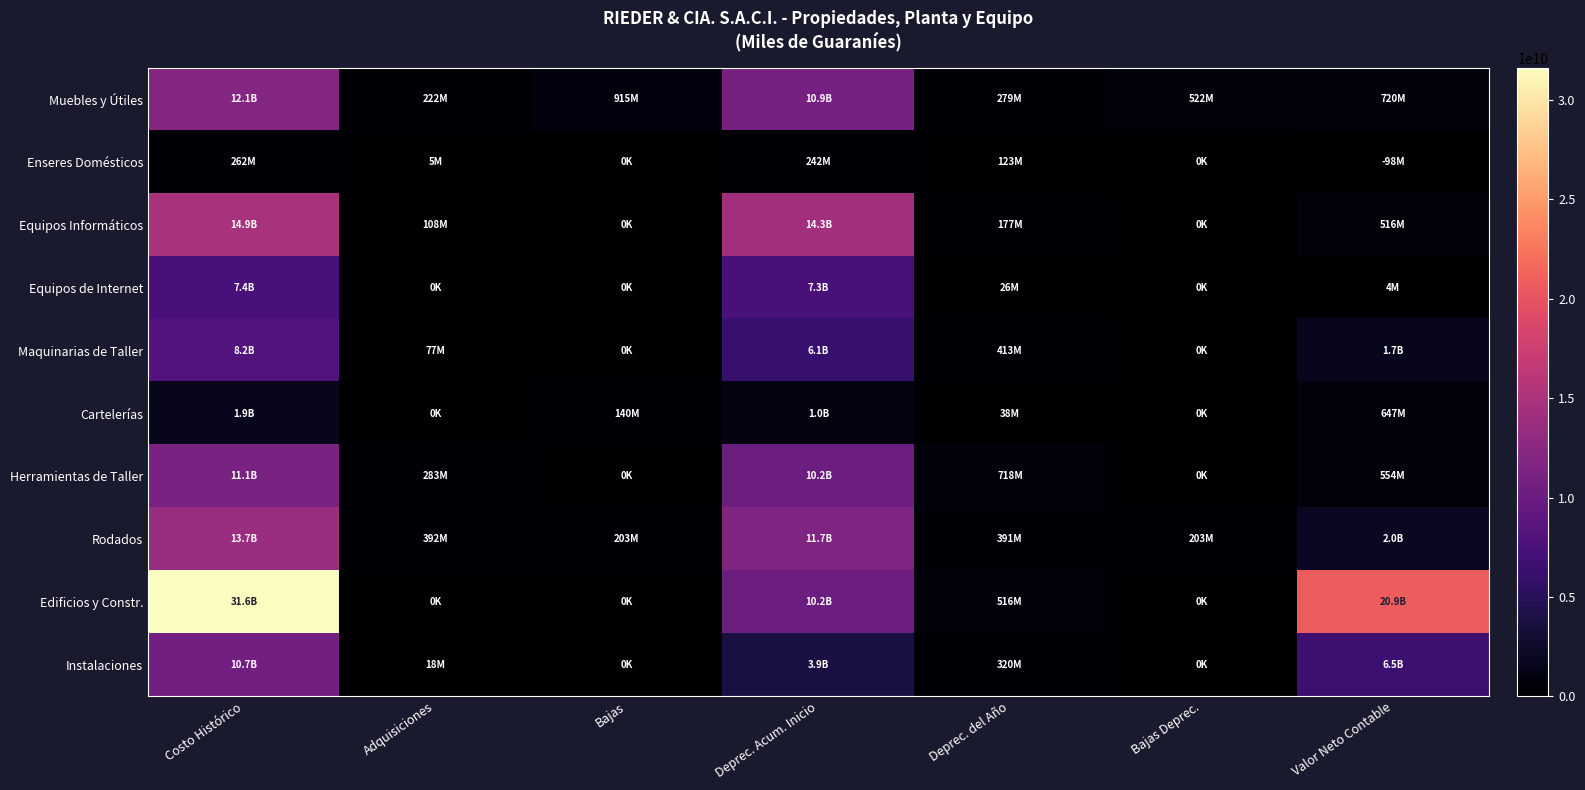

At how many categories does at least one series exceed 28480057419?

1